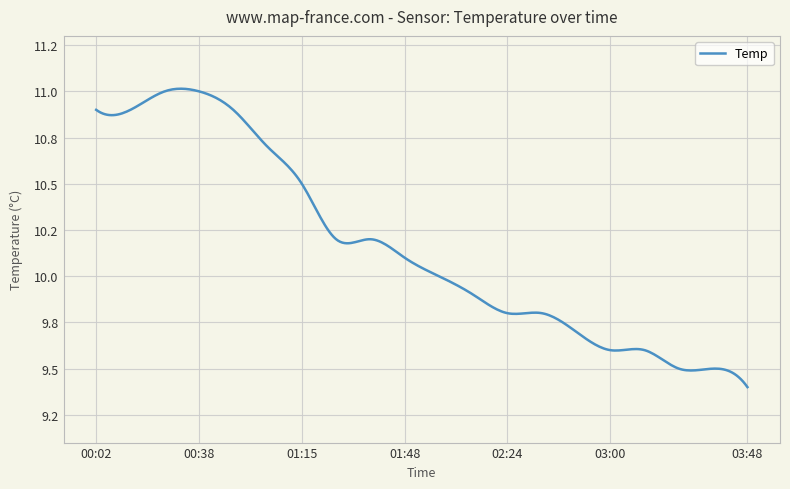

Does the chart have visible grid lines?

Yes